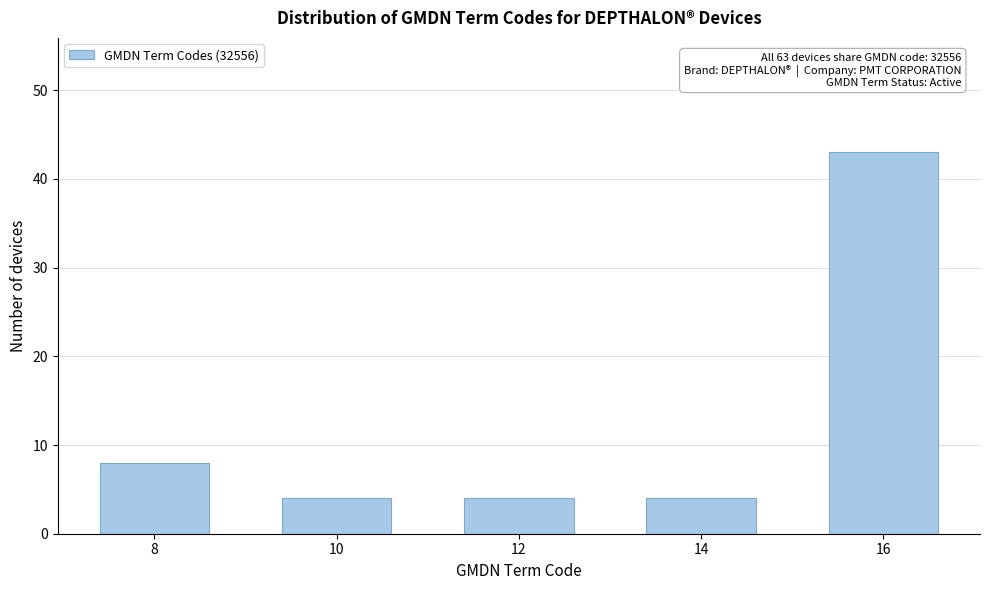

Reading right to left, transcribe all the data shown in this chart.

16=43	14=4	12=4	10=4	8=8